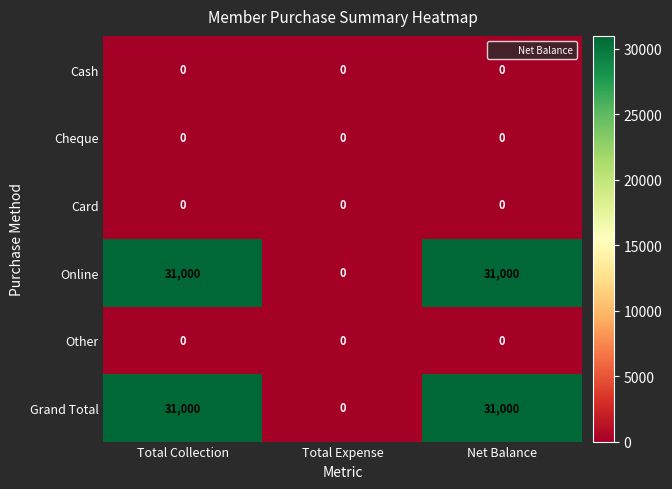

True or false: Online has a value of 31000 at Net Balance.

True